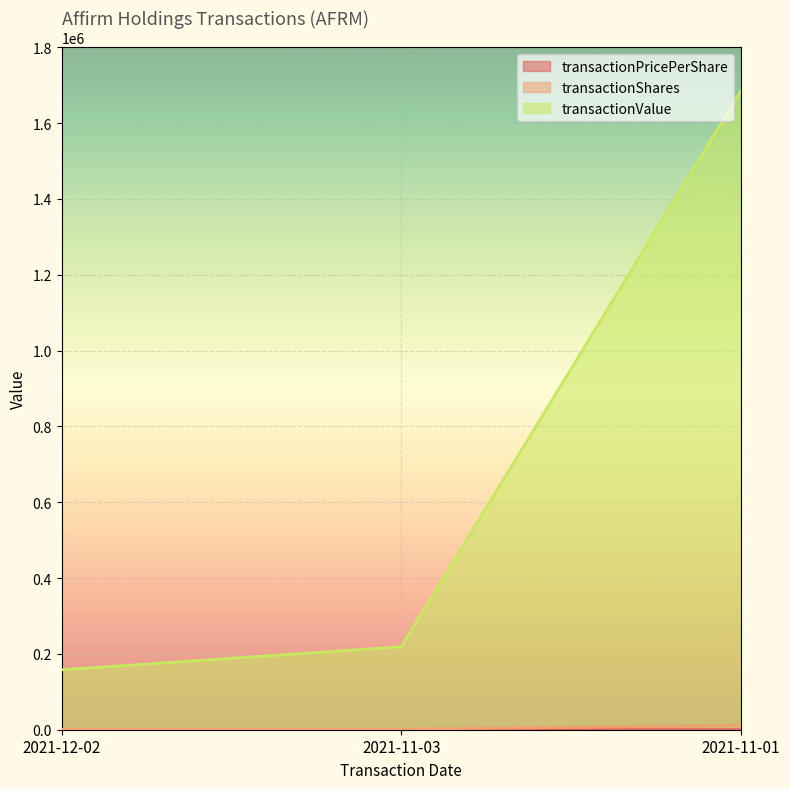

Is the value of transactionPricePerShare at 2021-11-03 greater than the value of transactionValue at 2021-11-01?

No